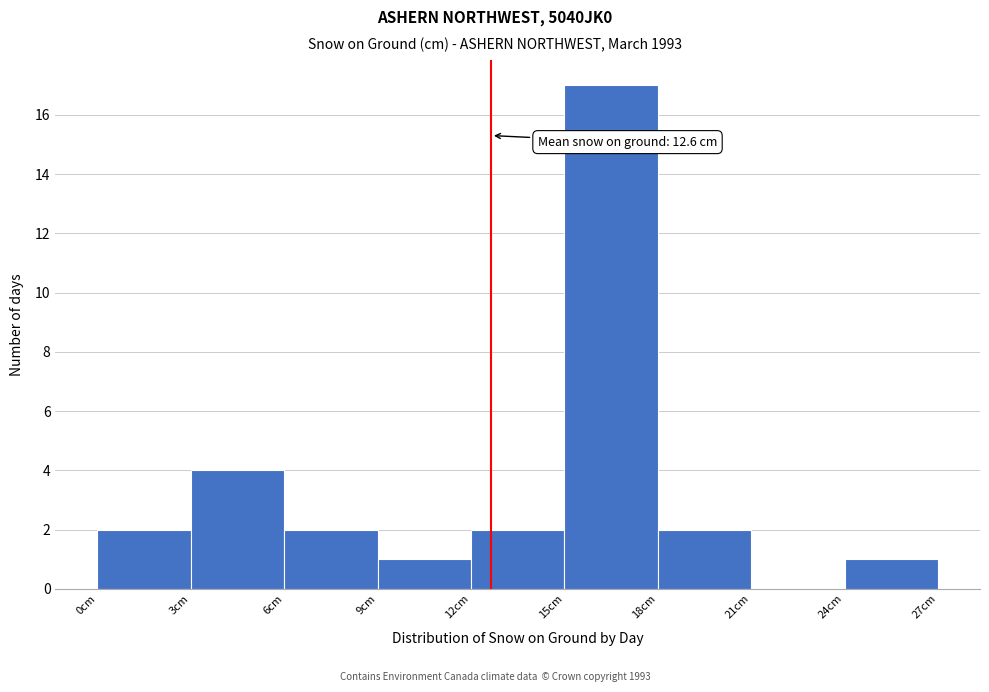

Which range on the x-axis has the tallest bar?

15 to 18